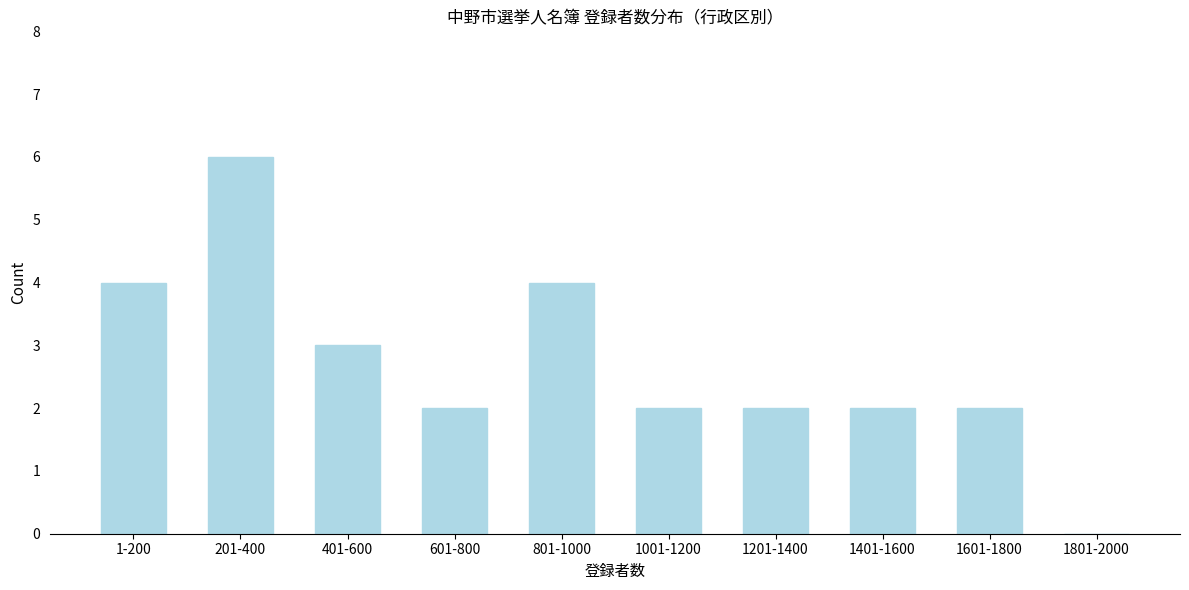

Reading left to right, extract all data points from this chart.

1-200=4	201-400=6	401-600=3	601-800=2	801-1000=4	1001-1200=2	1201-1400=2	1401-1600=2	1601-1800=2	1801-2000=0